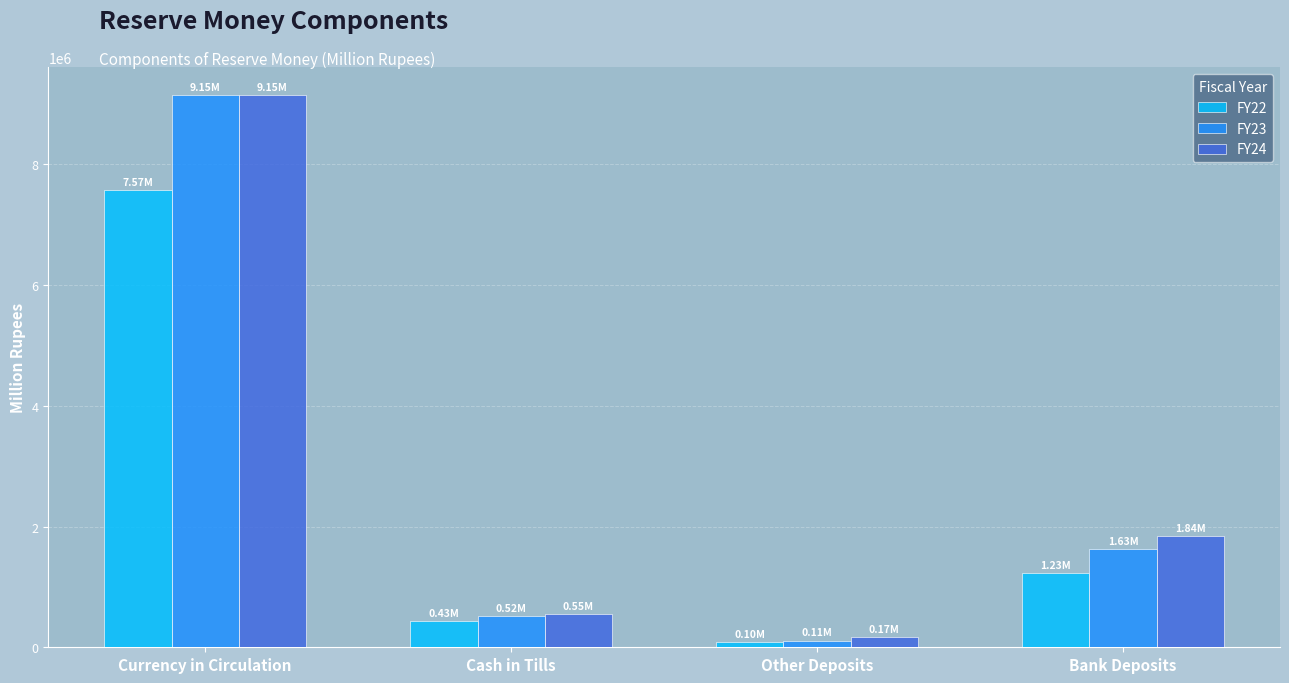

Is it true that FY24 equals 1842108.0 at Bank Deposits?

True